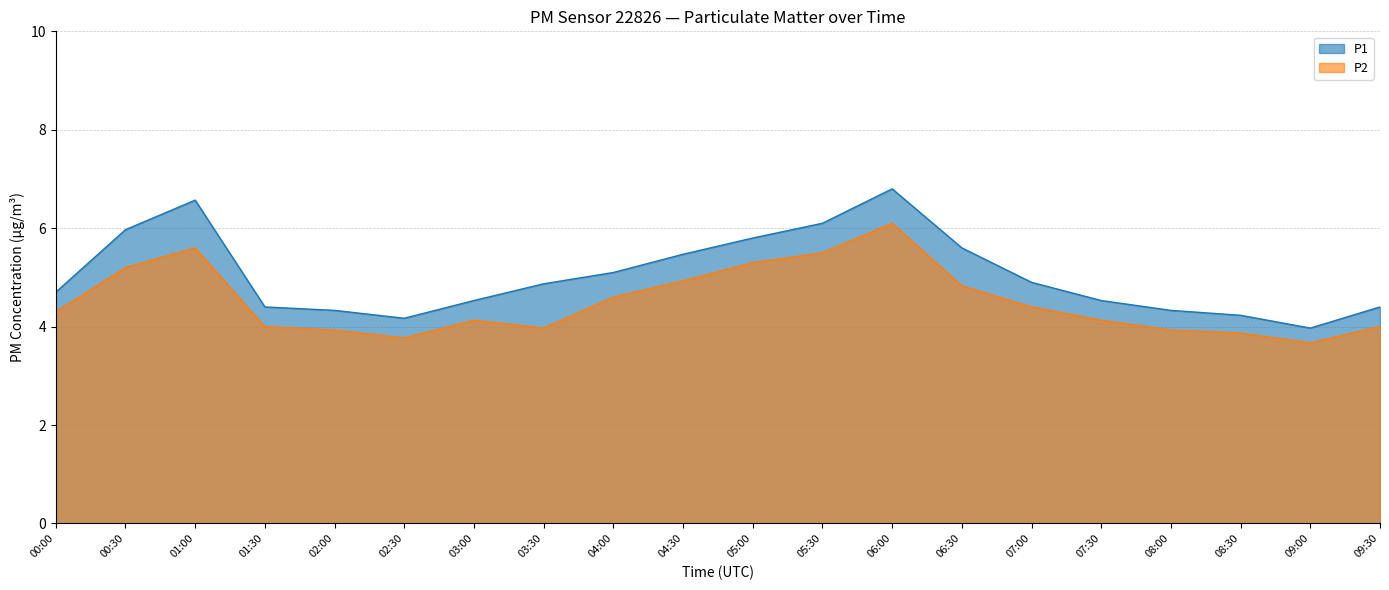

At which category is the sum across all series the highest?

06:00